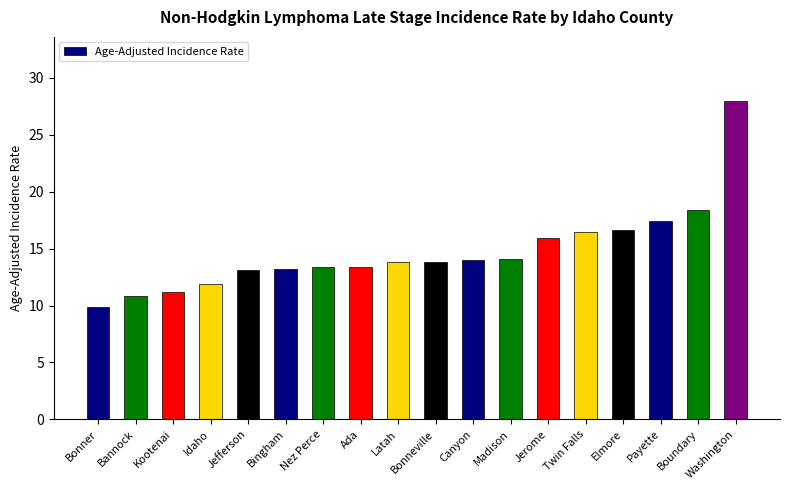

What is the difference between the maximum and second lowest values?

17.2